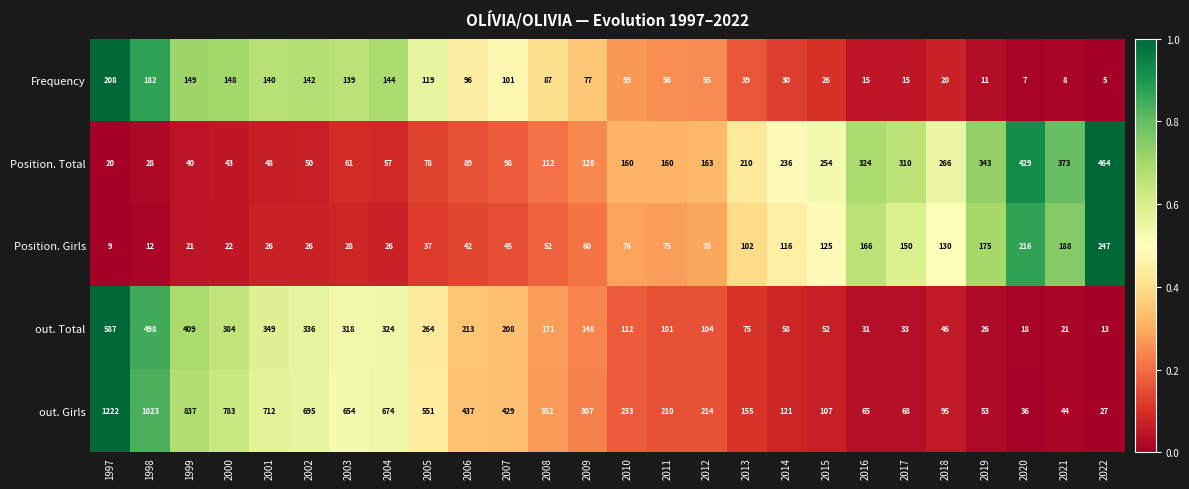

What is the difference between the out. Girls values at 2011 and 2014?

89